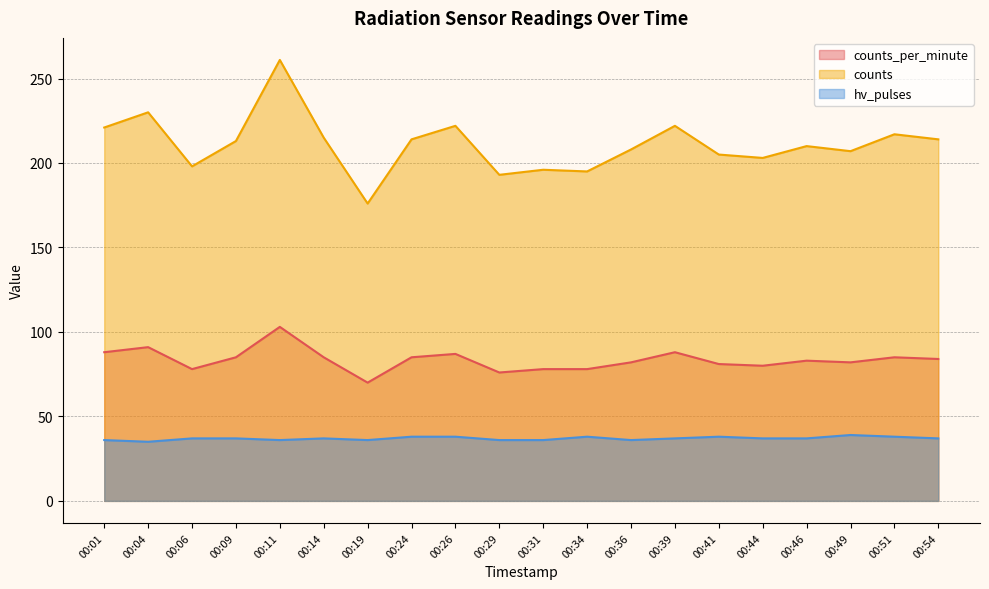

The counts_per_minute series shows 78 at 00:34. True or false?

True